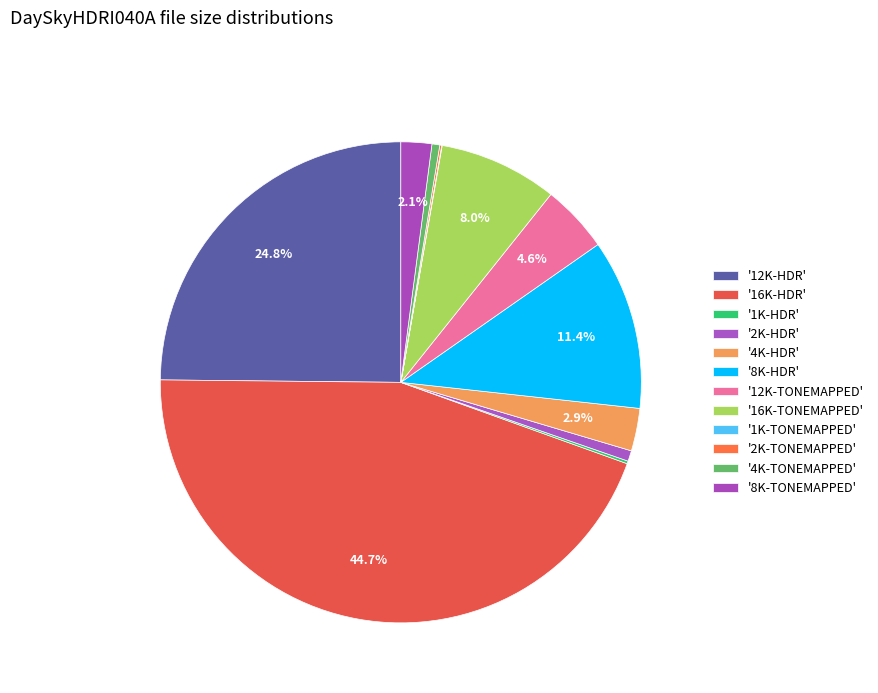

Which category has the biggest portion of the pie?

16K-HDR